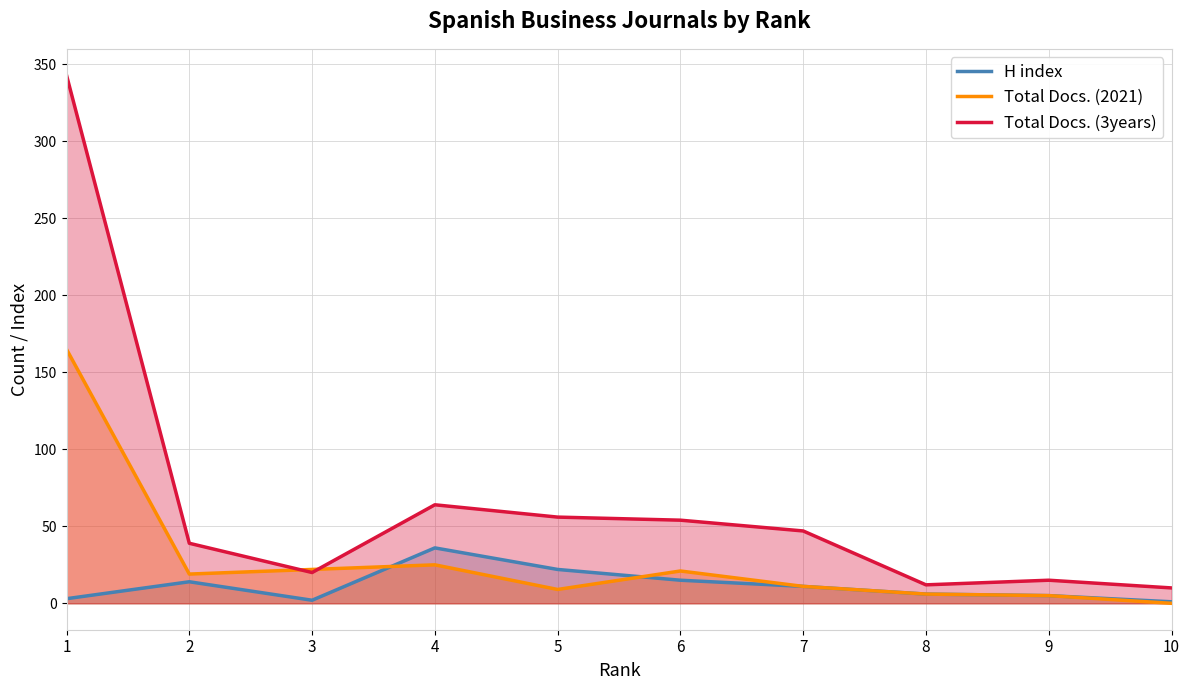

What value does the Total Docs. (3years) series have at 7, to the nearest 10?

50